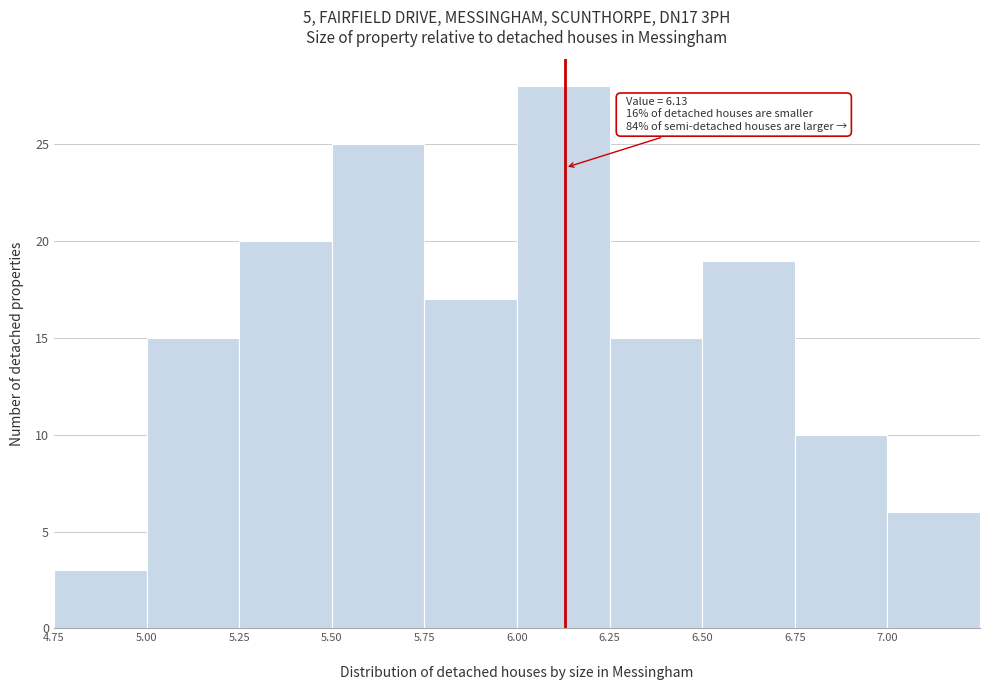

Which range on the x-axis has the tallest bar?

6.00 to 6.25